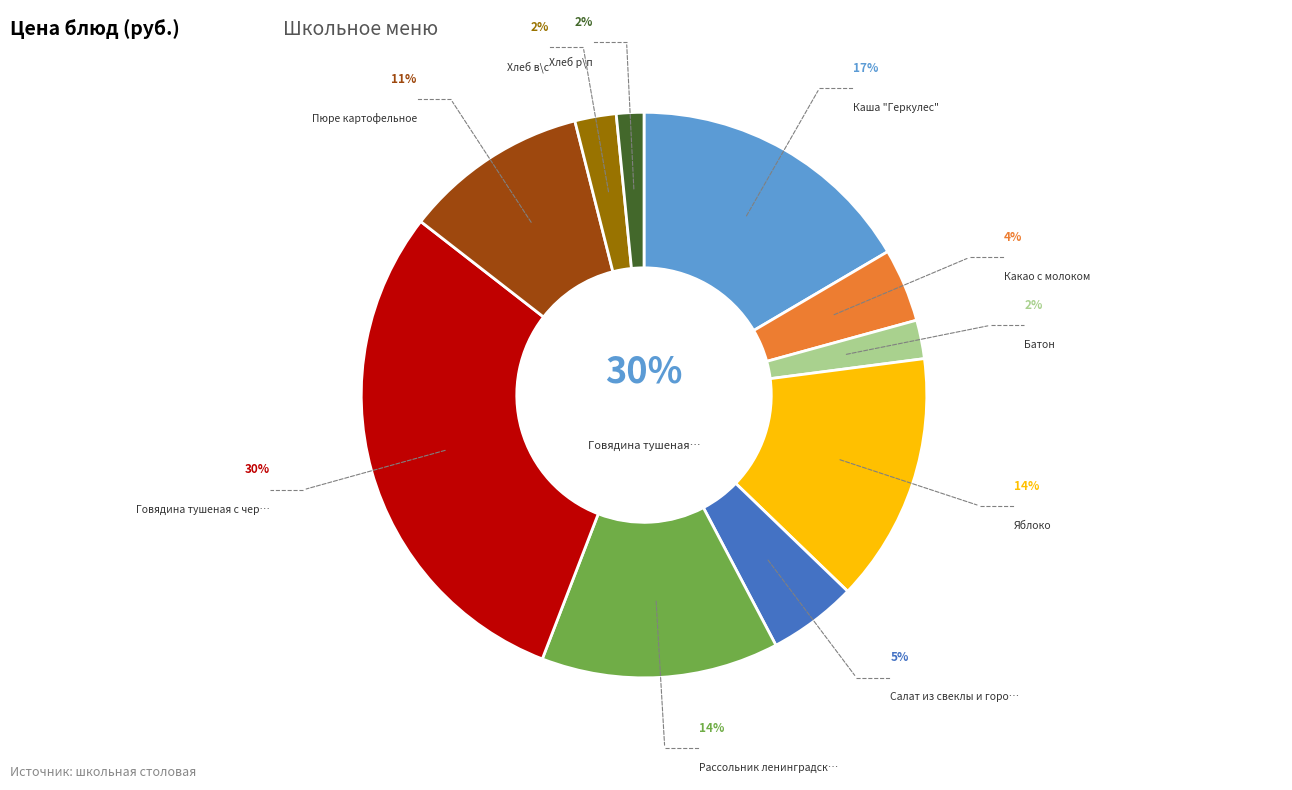

How many slices are in this pie chart?

10